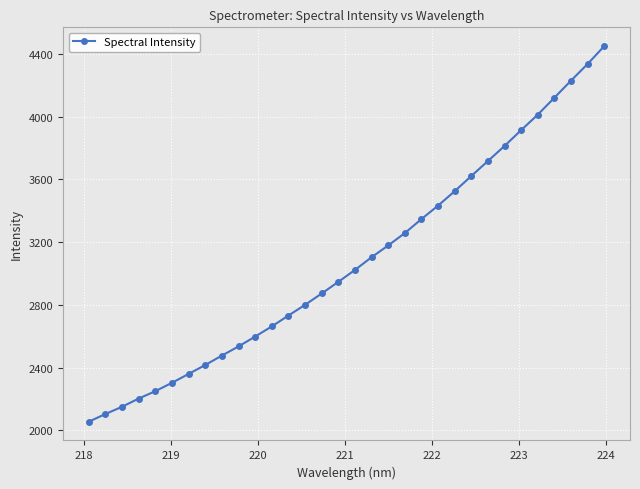

What is the sum of all values?

98543.6